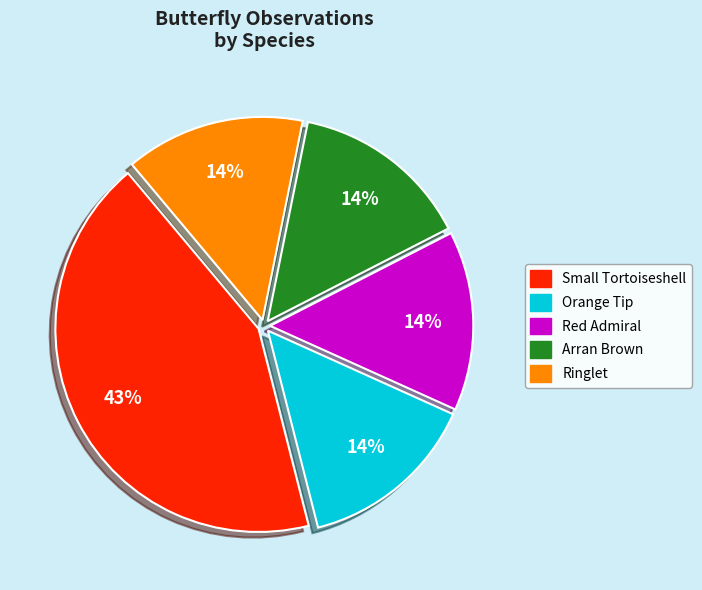

How many segments does this pie chart have?

5